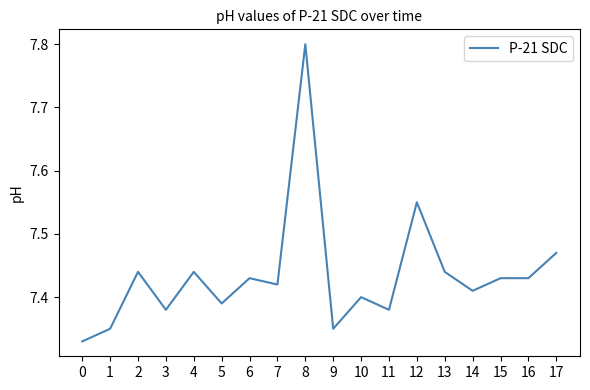

Is this an area chart (filled region under the line)?

No